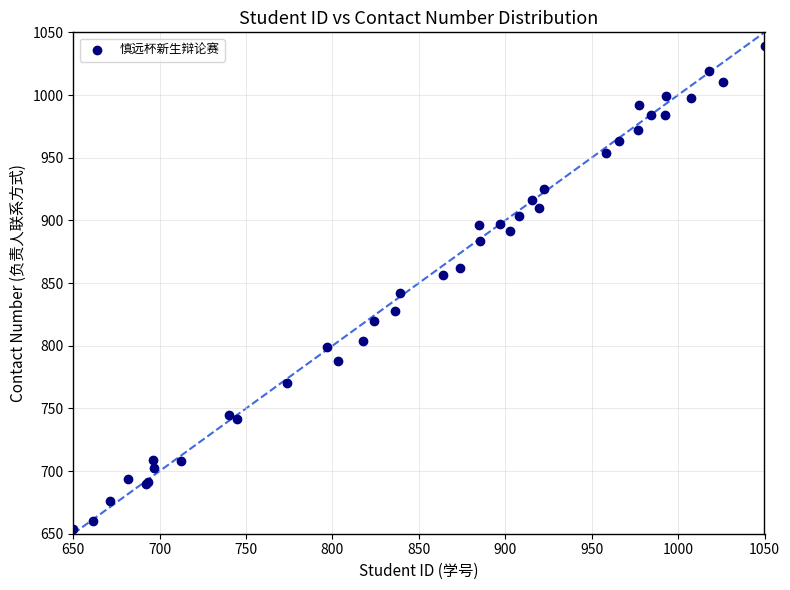

What Y value in the scatter plot is closest to 846?

841.8